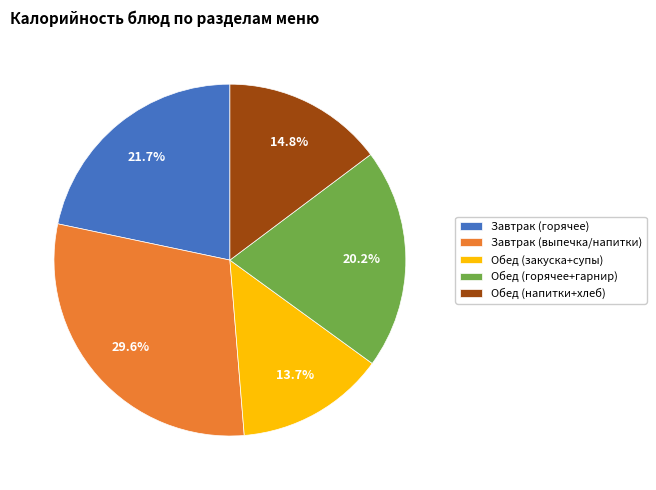

Combined, do Обед (горячее+гарнир) and Обед (закуска+супы) account for over 50%?

No